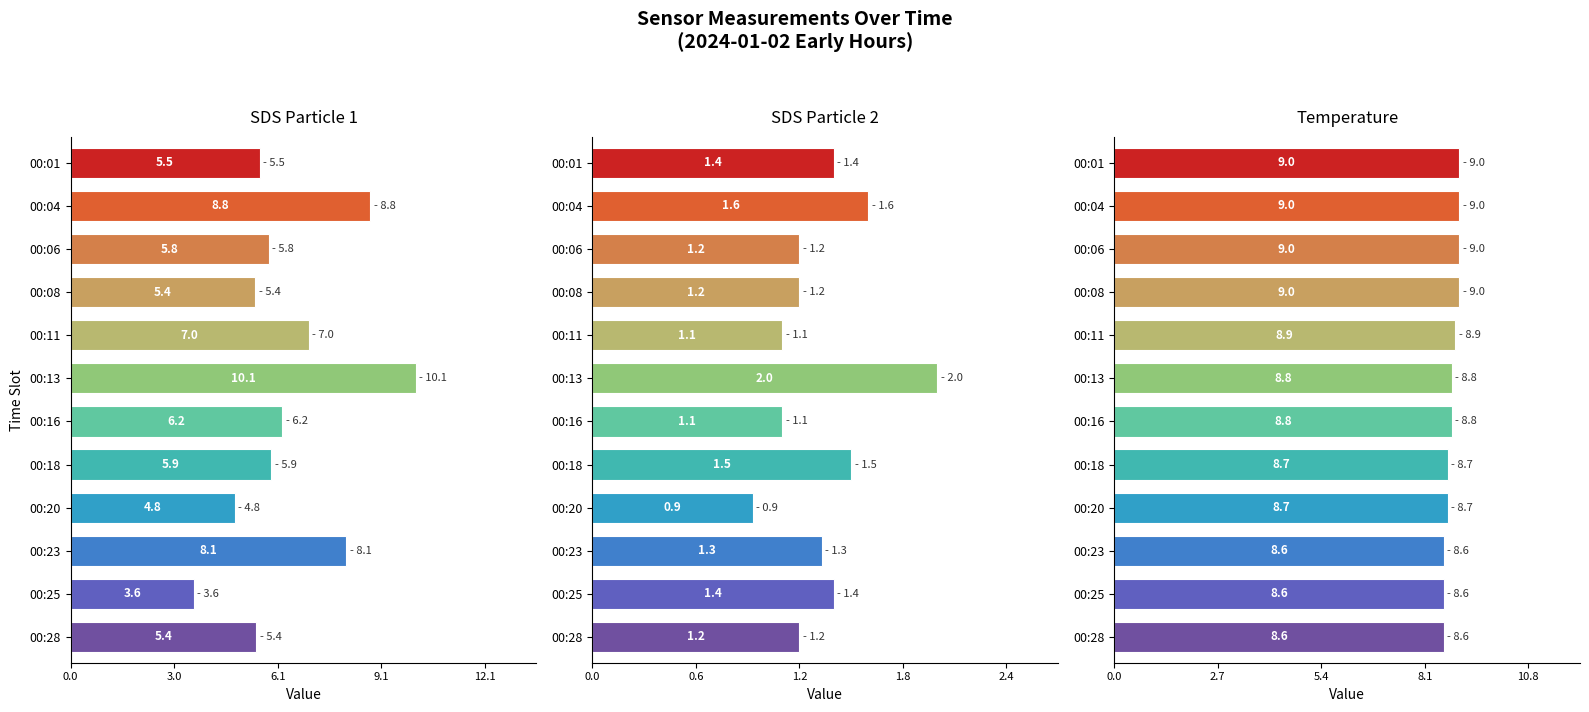

At which label does SDS_P2 first exceed 1?

00:01